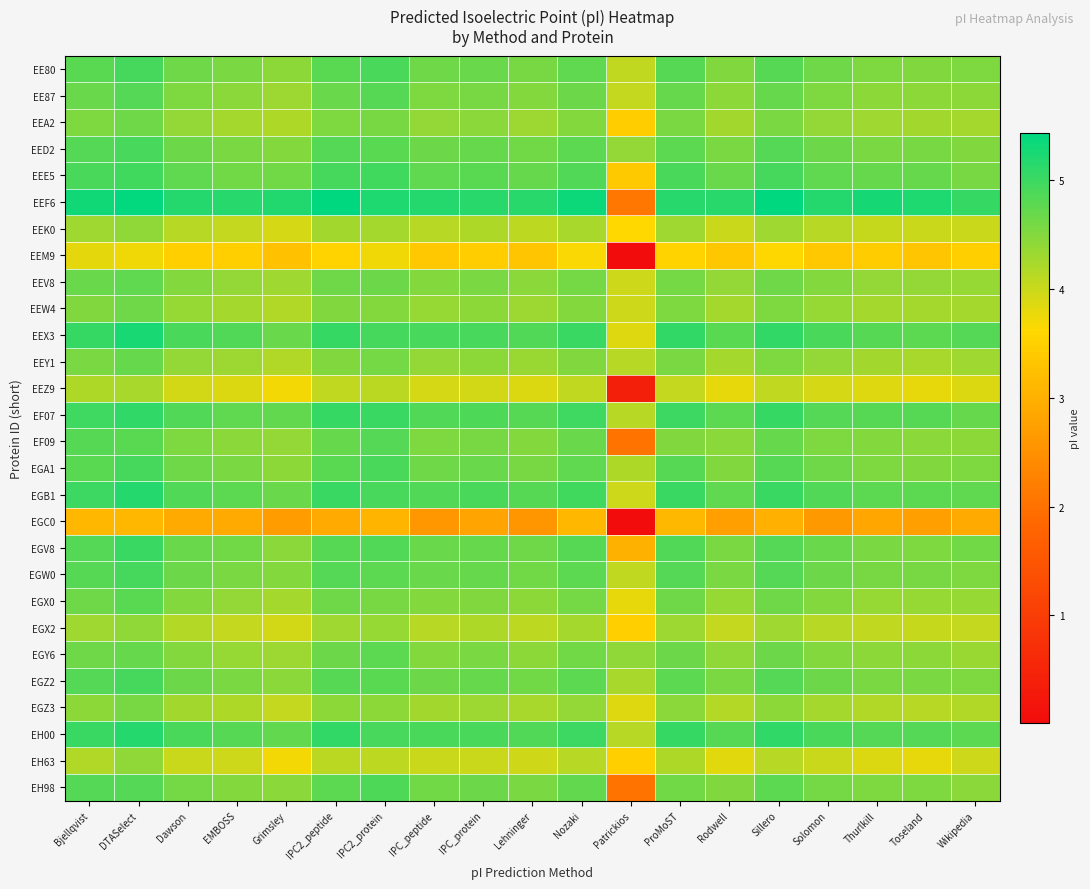

Which series has the largest total across all categories?

EEF6